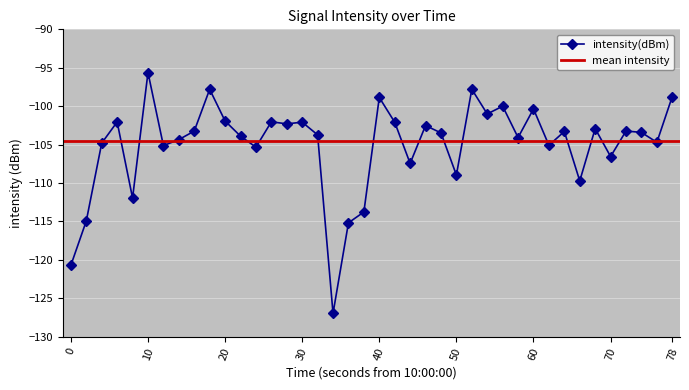

Is it true that intensity(dBm) equals -98.9 at 40?

True